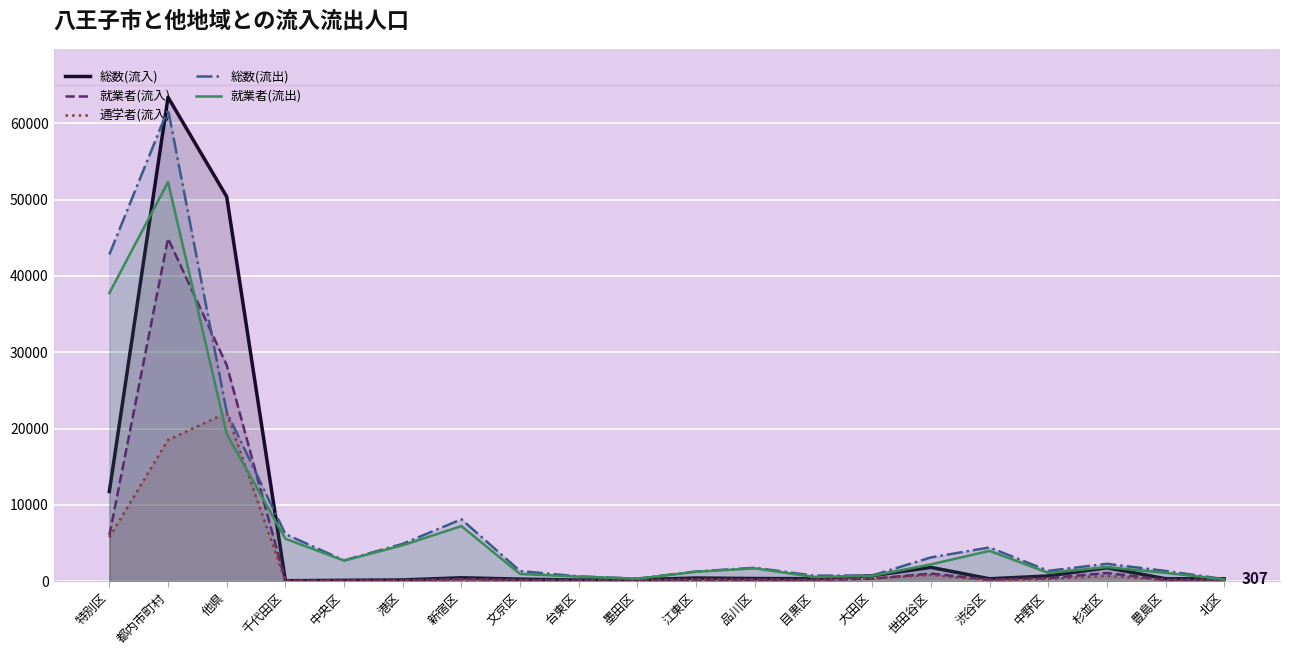

What is the sum of the 総数(流入) values at 文京区 and 世田谷区?

2088